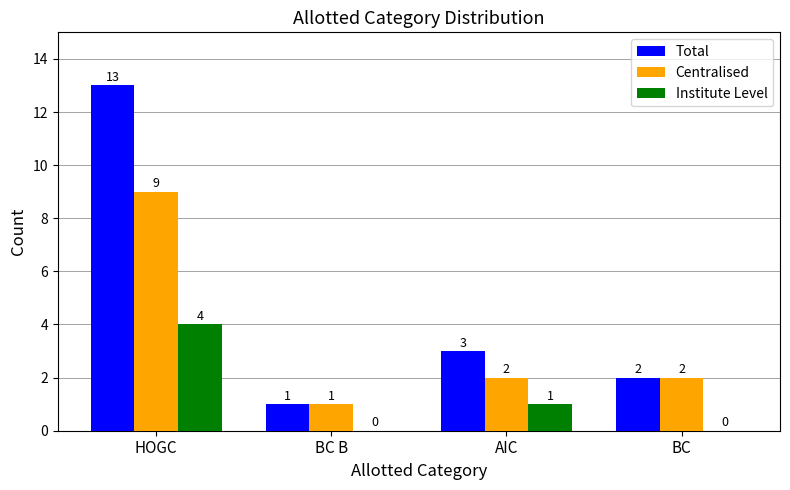

What is the maximum value shown in the chart?

13